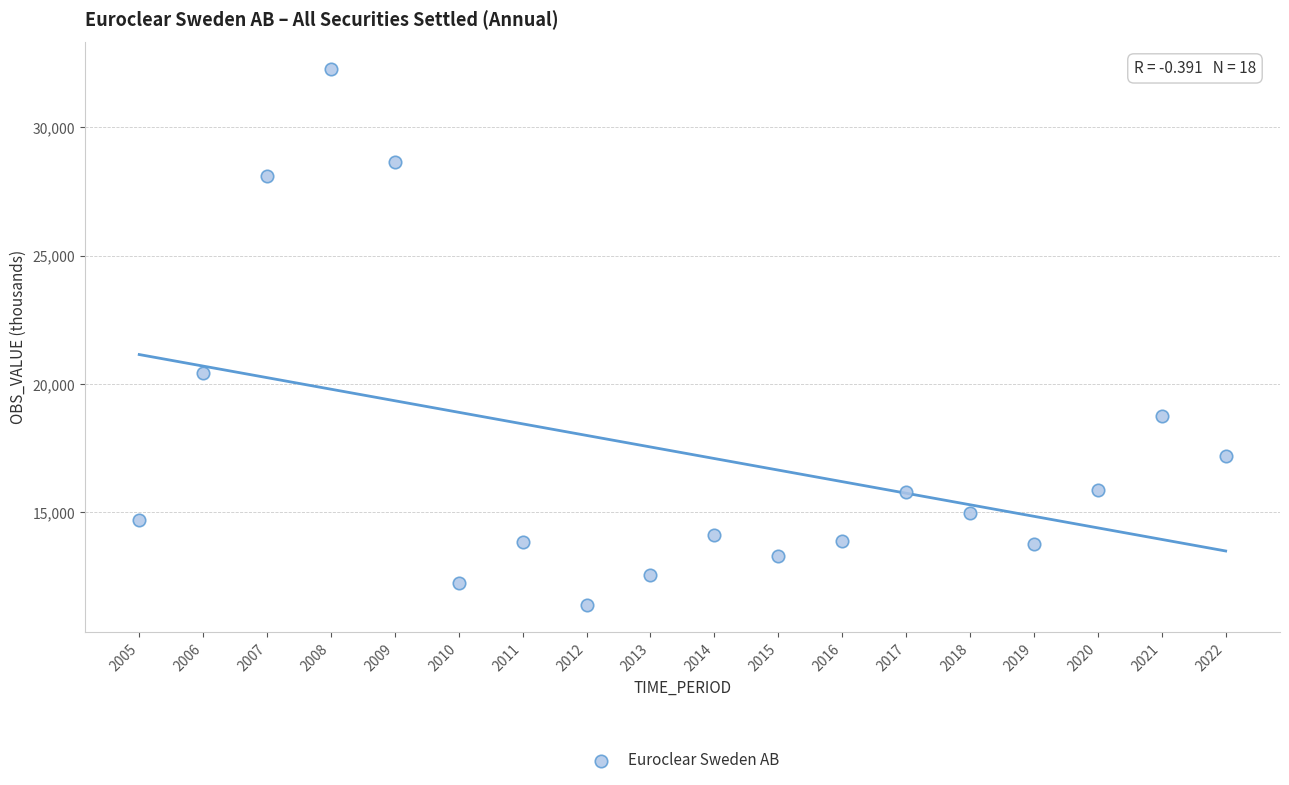

What is the range of Y values (max minus min)?

20887.5